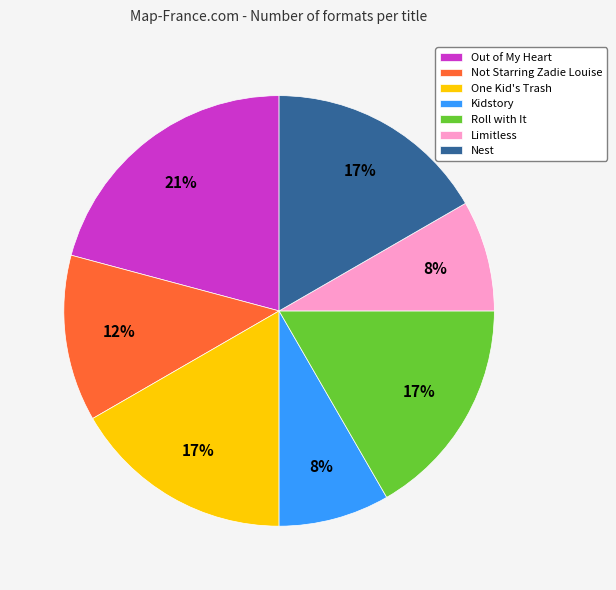

To the nearest percent, what is the combined percentage of Roll with It and Kidstory?

25%